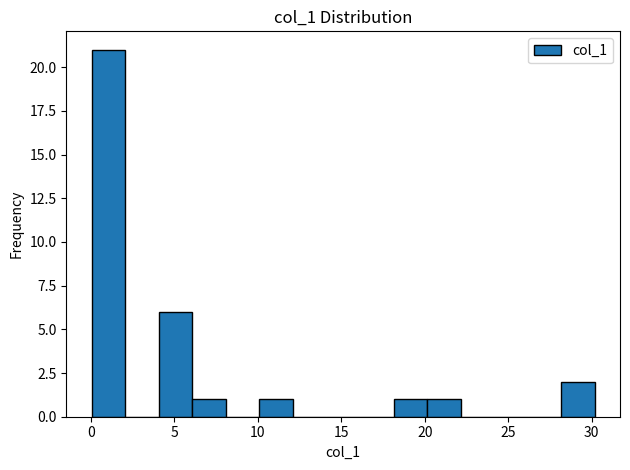

Reading left to right, transcribe this chart: for each bar, give the range it covers on the x-axis and its height. Neither the bar edges nor the heights are printed on the chart, so give them approximately, as read against the axes.

0 to 2: 21
2 to 4: 0
4 to 6: 6
6 to 8: 1
8 to 10: 0
10 to 12: 1
12 to 14: 0
14 to 16: 0
16 to 18: 0
18 to 20: 1
20 to 22: 1
22 to 24: 0
24 to 26: 0
26 to 28: 0
28 to 30: 2